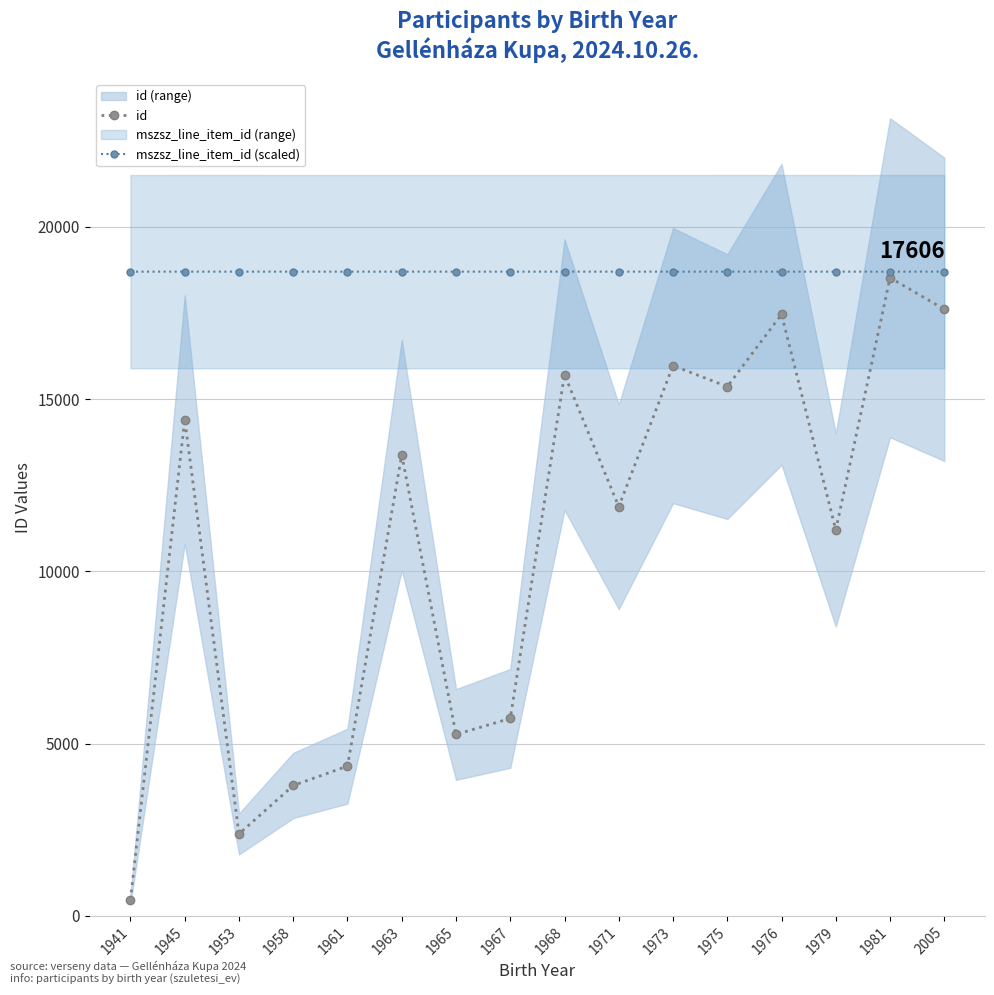

List the series in order of their overall mean, lowest first.

id, mszsz_line_item_id (scaled)